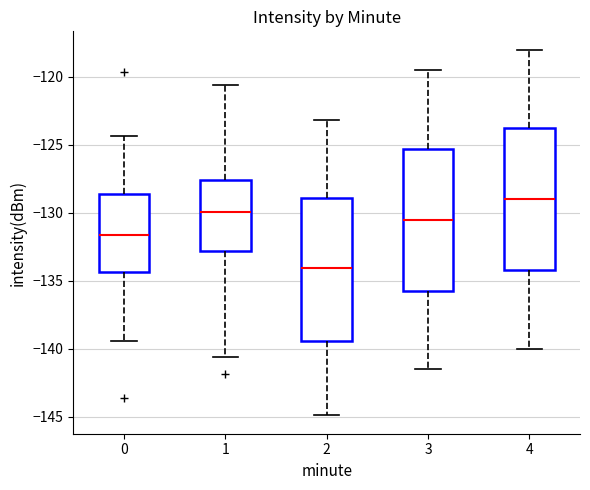

Reading left to right, read every box against the y-axis: the position of its median line, the range the box covers, and the ends of its whiskers. The values are not printed on the chart, so give them approximately, as read against the axis.

0: median -131.5, box -134.5 to -128.5, whiskers -139.5 to -124.5
1: median -130.0, box -133.0 to -127.5, whiskers -140.5 to -120.5
2: median -134.0, box -139.5 to -129.0, whiskers -145.0 to -123.0
3: median -130.5, box -135.5 to -125.5, whiskers -141.5 to -119.5
4: median -129.0, box -134.0 to -124.0, whiskers -140.0 to -118.0